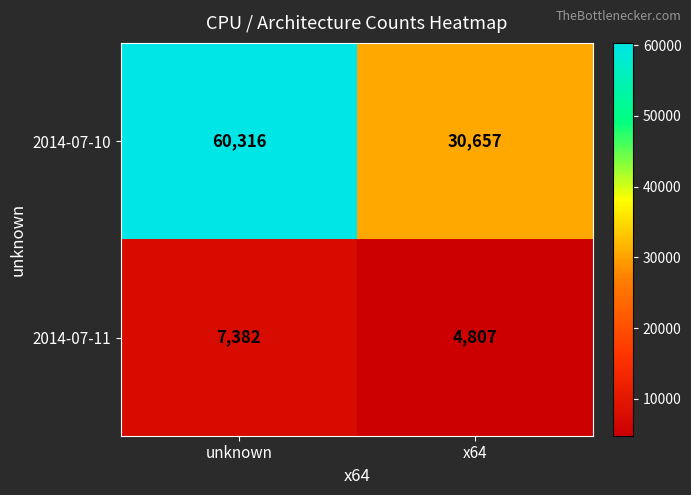

Read the 2014-07-10 value at x64.

30657